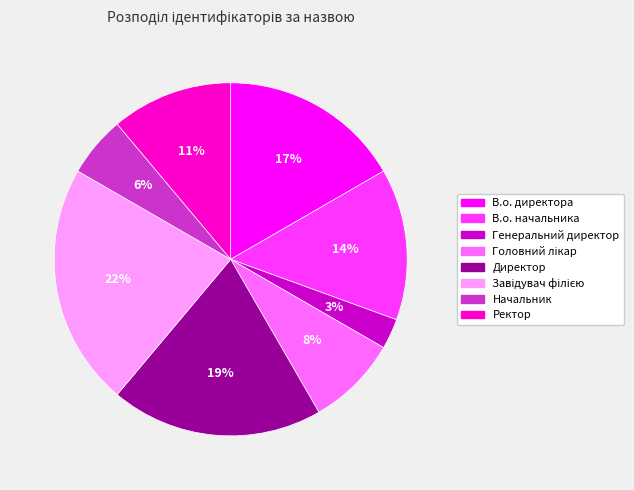

Do Ректор and Директор together represent more than half of the pie?

No